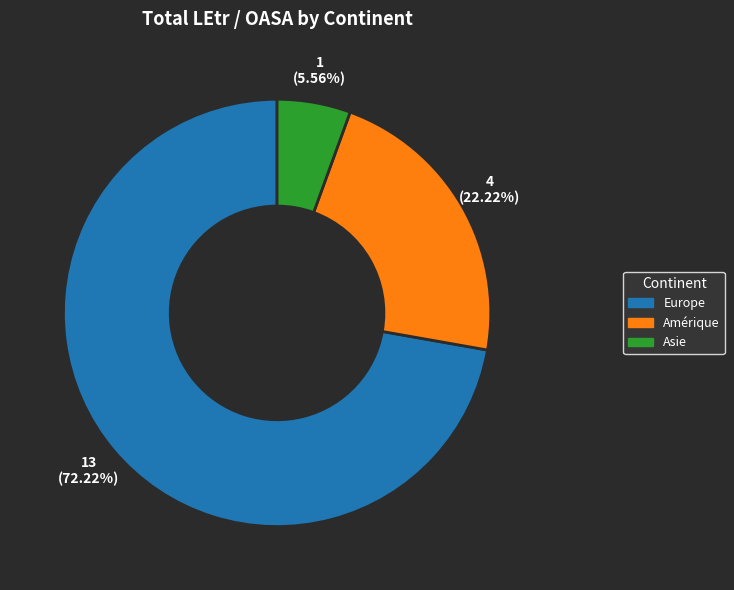

Count the number of slices in the pie.

3